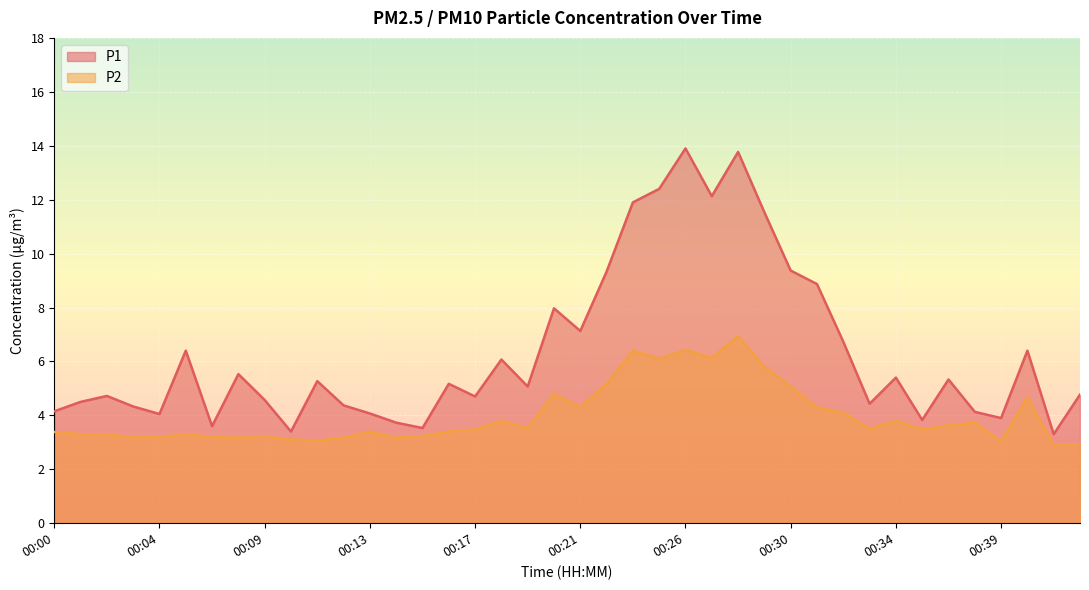

True or false: P1 and P2 cross at least once.

False